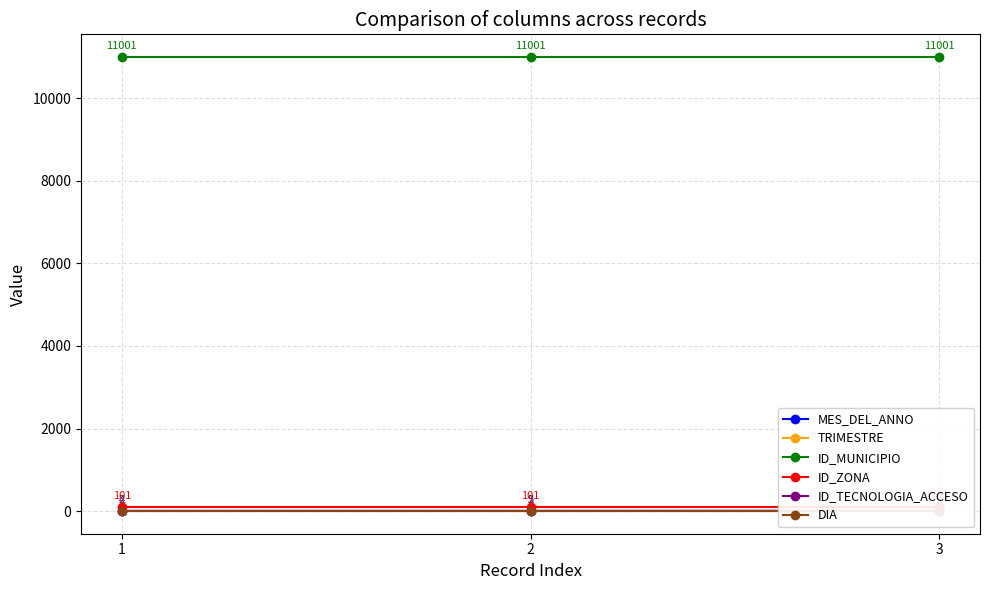

At which category does the chart reach its minimum across all series?

1